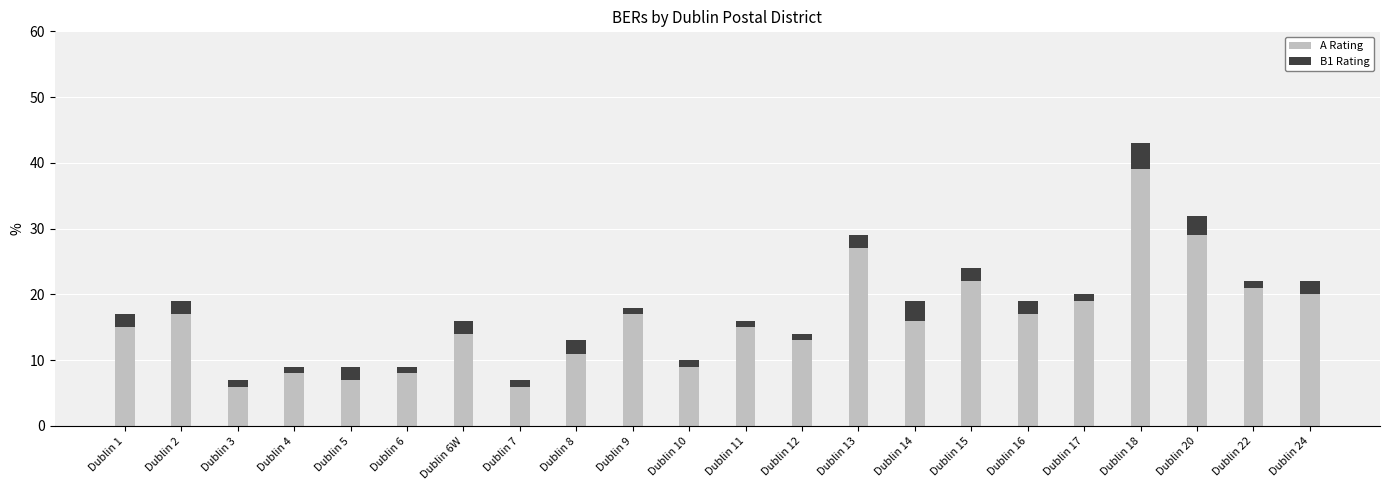

True or false: A Rating has a value of 19 at Dublin 6W.

False